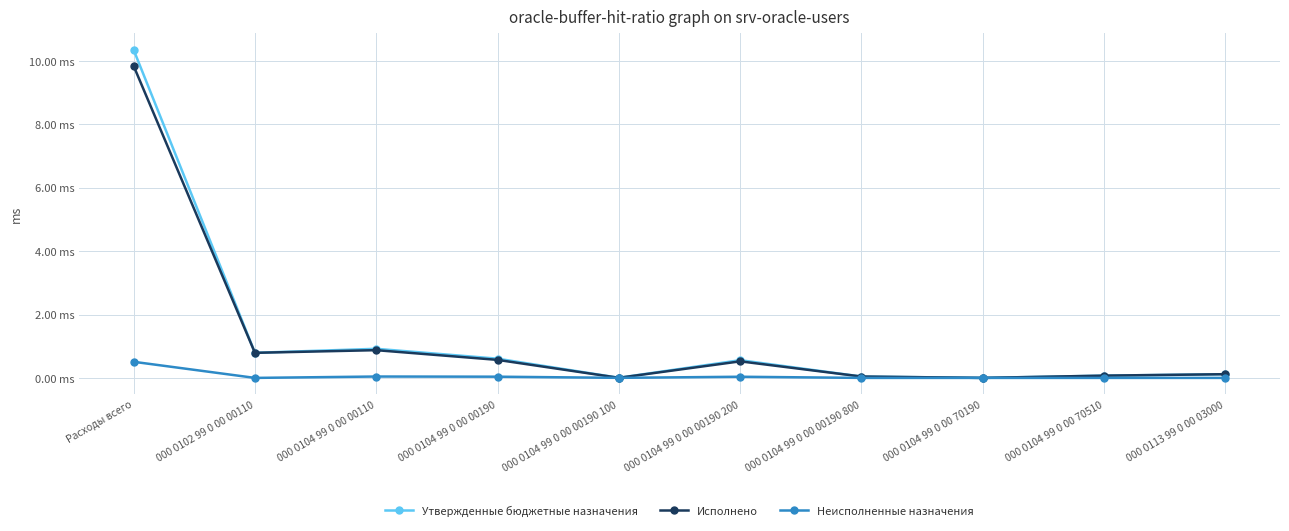

What is the label of the 3rd point from the left?

000 0104 99 0 00 00110